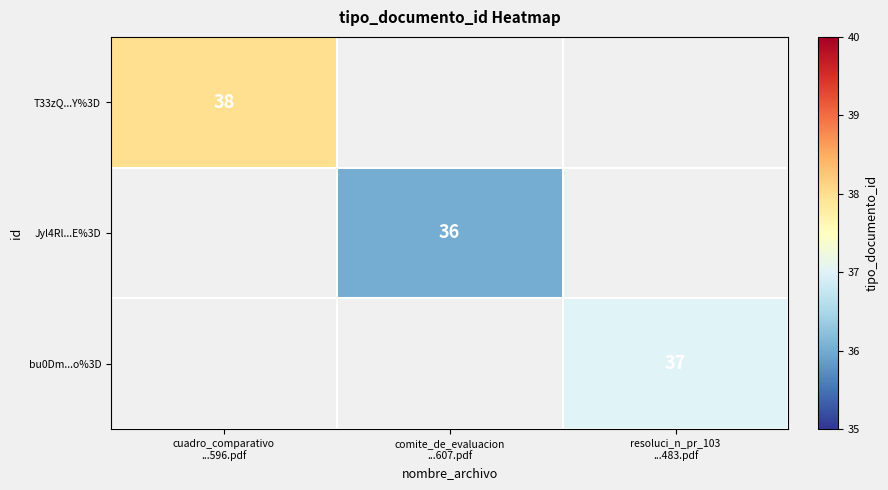

Is the value of T33zQ...Y%3D at cuadro_comparativo ...596.pdf greater than the value of Jyl4Rl...E%3D at cuadro_comparativo ...596.pdf?

No